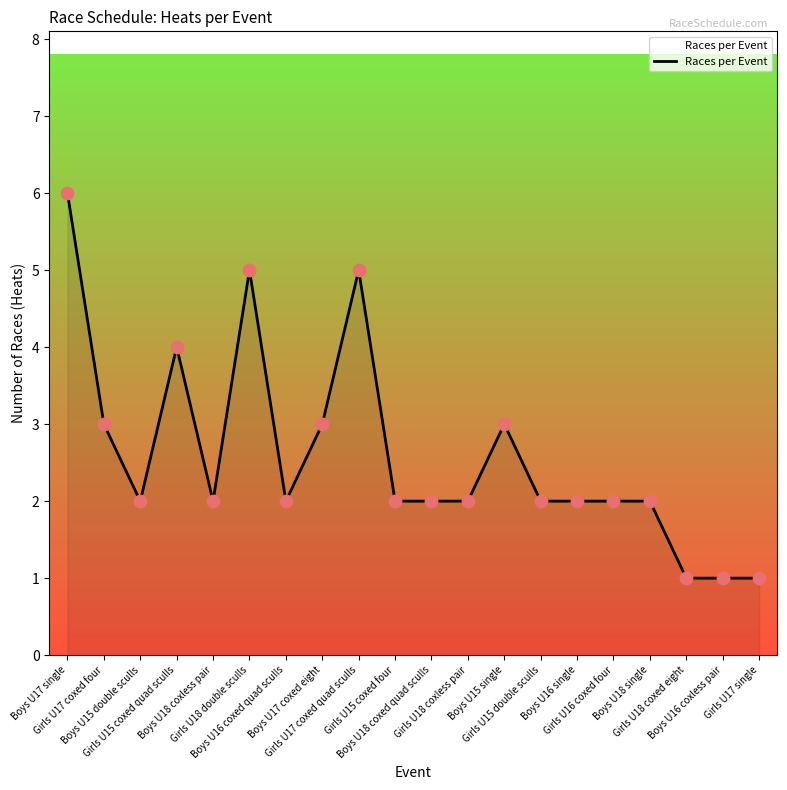

What is the change in value from Boys U16 single to Girls U17 single?

-1